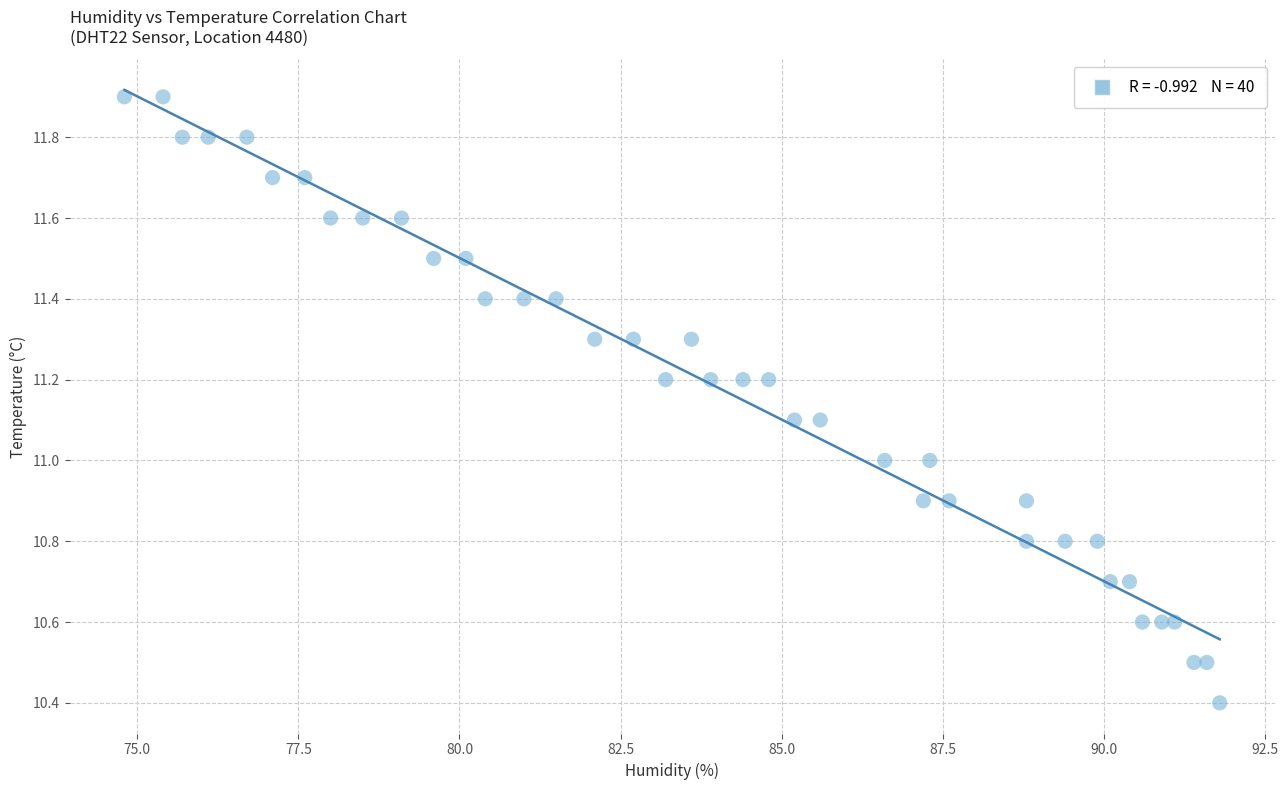

What is the range of X values (max minus min)?

17.0